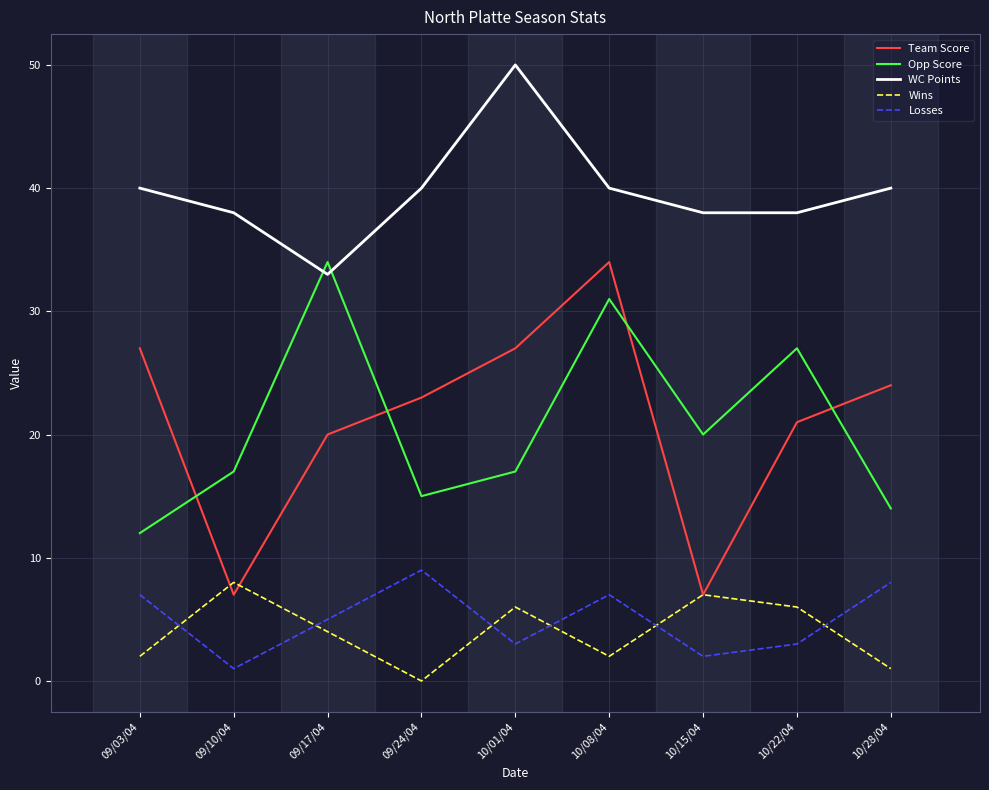

What are all the series names shown in the legend?

Team Score, Opp Score, WC Points, Wins, Losses